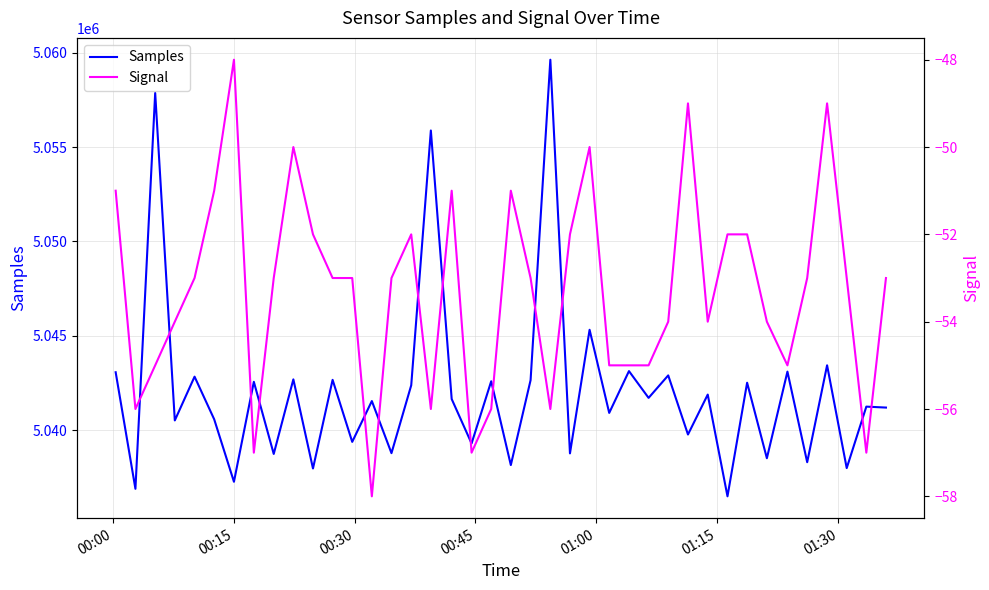

Rank the series by their average value, from lowest to highest.

Signal, Samples